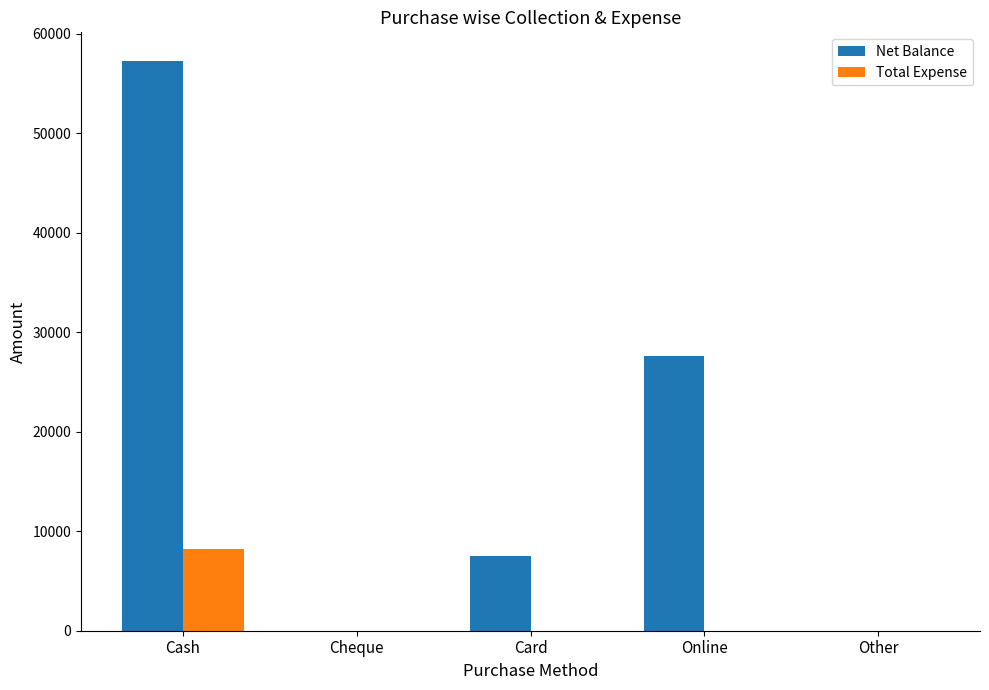

Reading left to right, transcribe all the data shown in this chart.

Net Balance: 57265	0	7500	27600	0
Total Expense: 8235	0	0	0	0